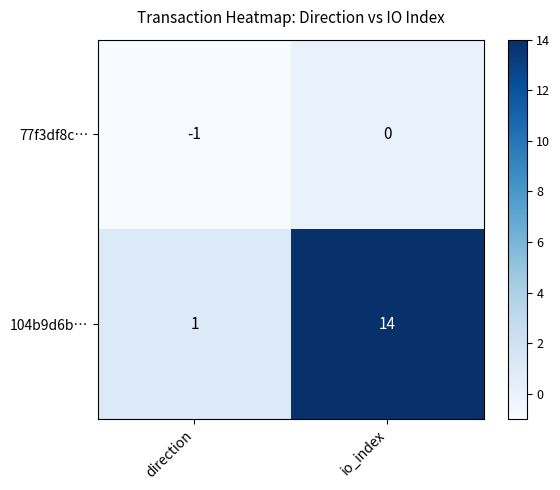

Between direction and io_index, which series saw the biggest shift?

104b9d6b…